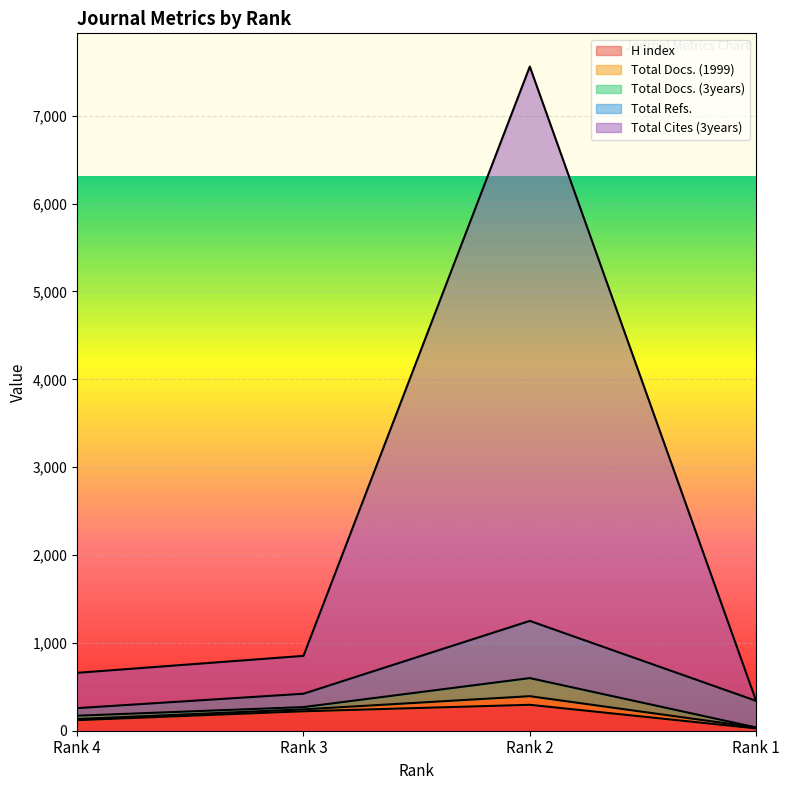

What is the maximum value for H index?

295